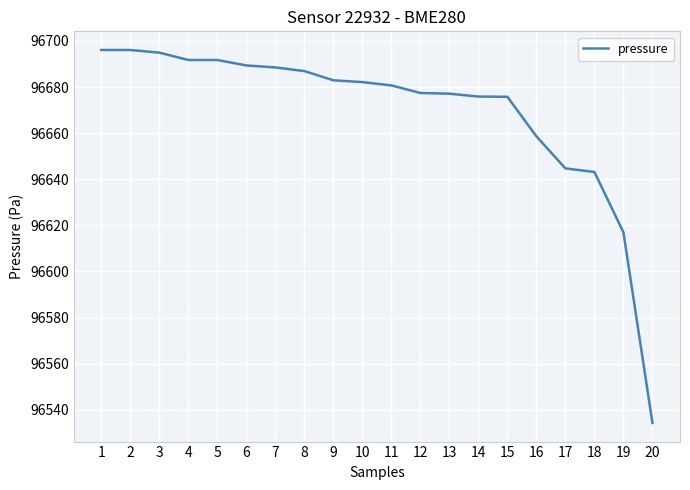

What is the ratio of the value at 20 to the value at 11?

1.0